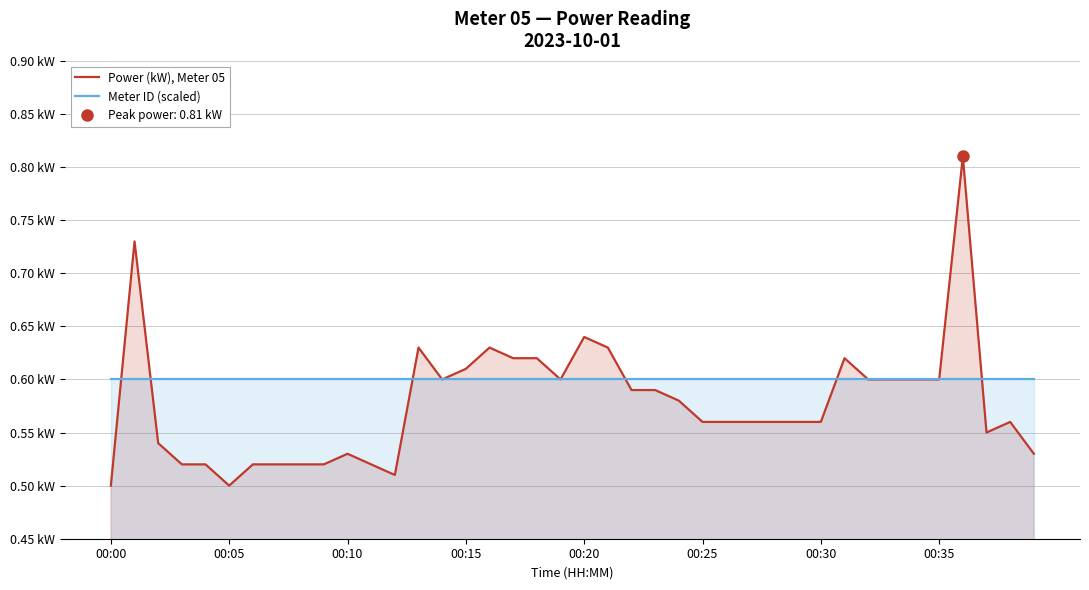

Which series ends up on top after the final intersection of Power (kW), Meter 05 and Meter ID (scaled)?

Meter ID (scaled)